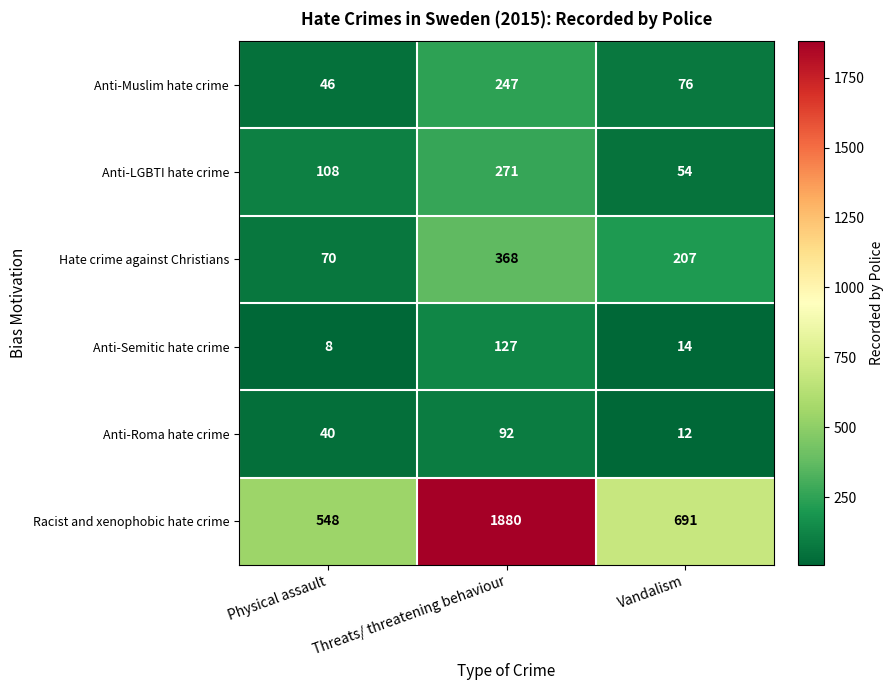

List the labels in order of Racist and xenophobic hate crime value, smallest first.

Physical assault, Vandalism, Threats/ threatening behaviour